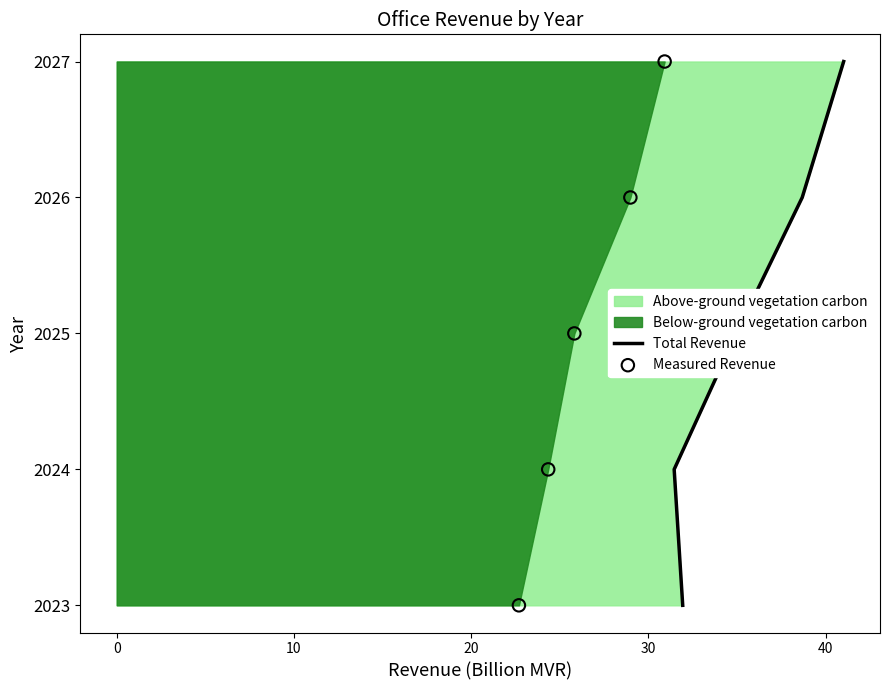

Which series reaches the minimum Y coordinate?

Total Revenue